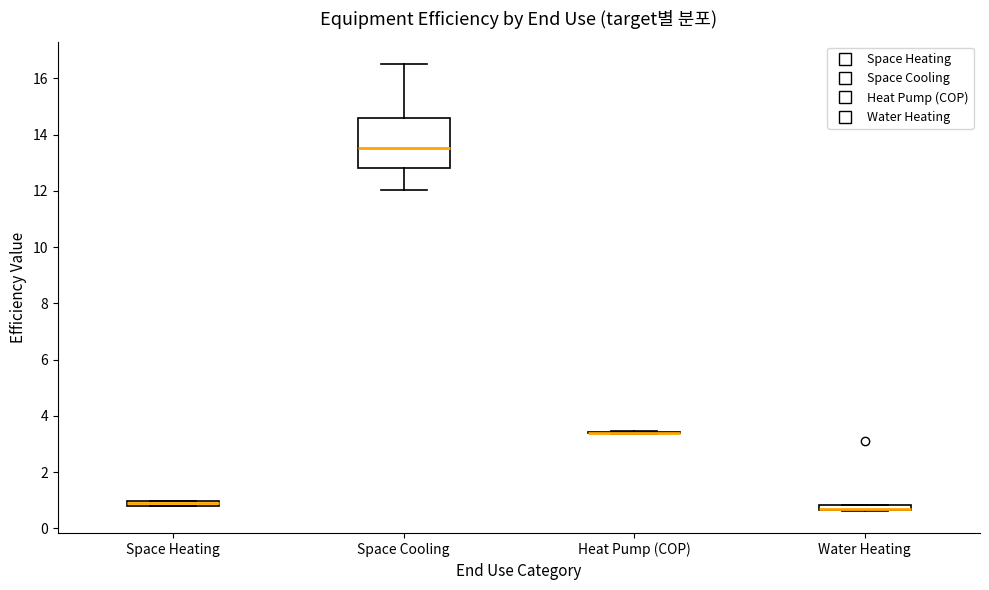

Which box is the tallest, from its lower edge to its upper edge?

Space Cooling